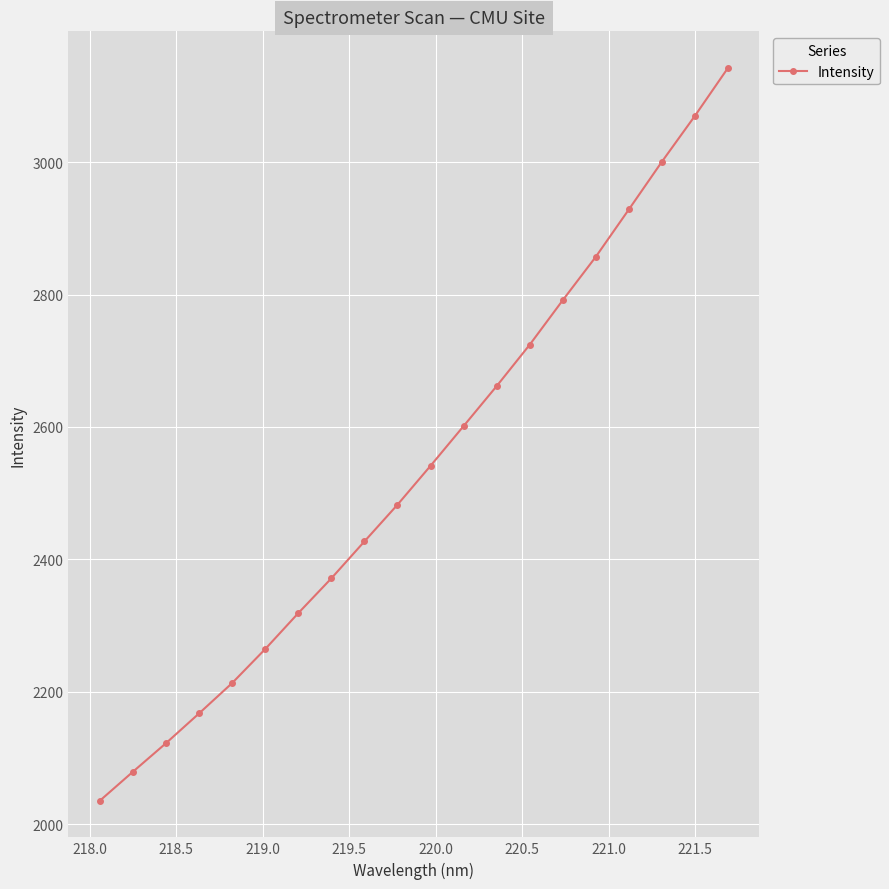

Reading left to right, transcribe all the data shown in this chart.

2035.4	2079.2	2122.3	2167.3	2213.1	2264.5	2318.8	2371.3	2427.1	2482.5	2541.3	2601.3	2661.7	2724.2	2791.4	2857.0	2928.5	3000.6	3069.9	3142.2